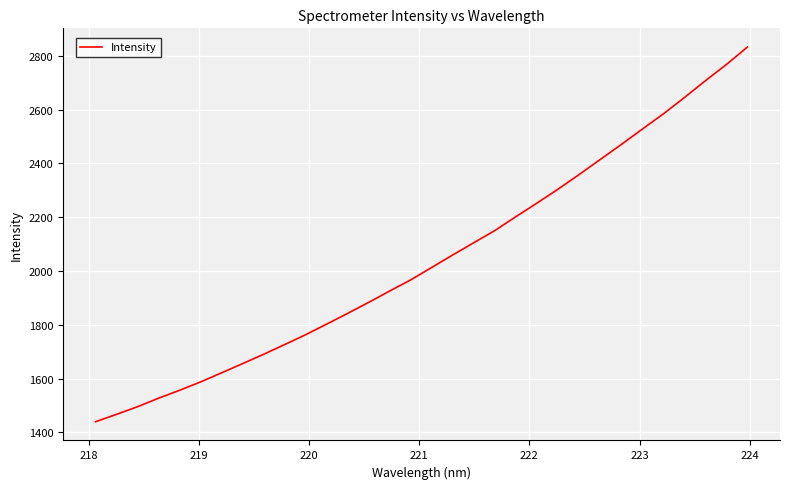

What is the smallest value displayed?

1439.5